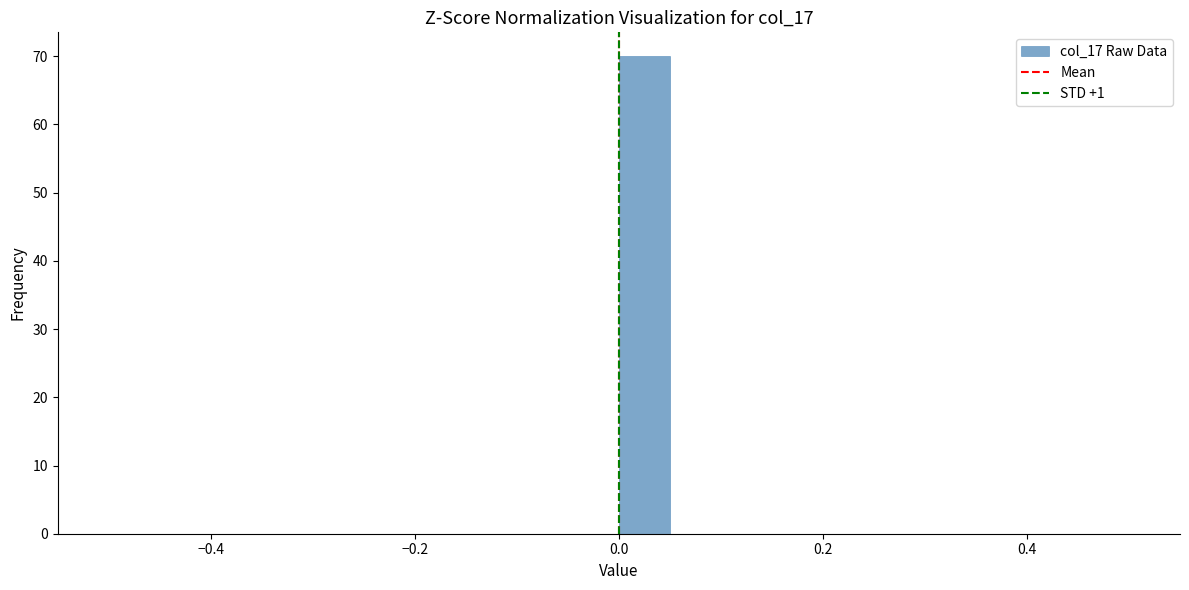

Read against the x-axis, roughly where is the centre of the tallest bar?

0.02